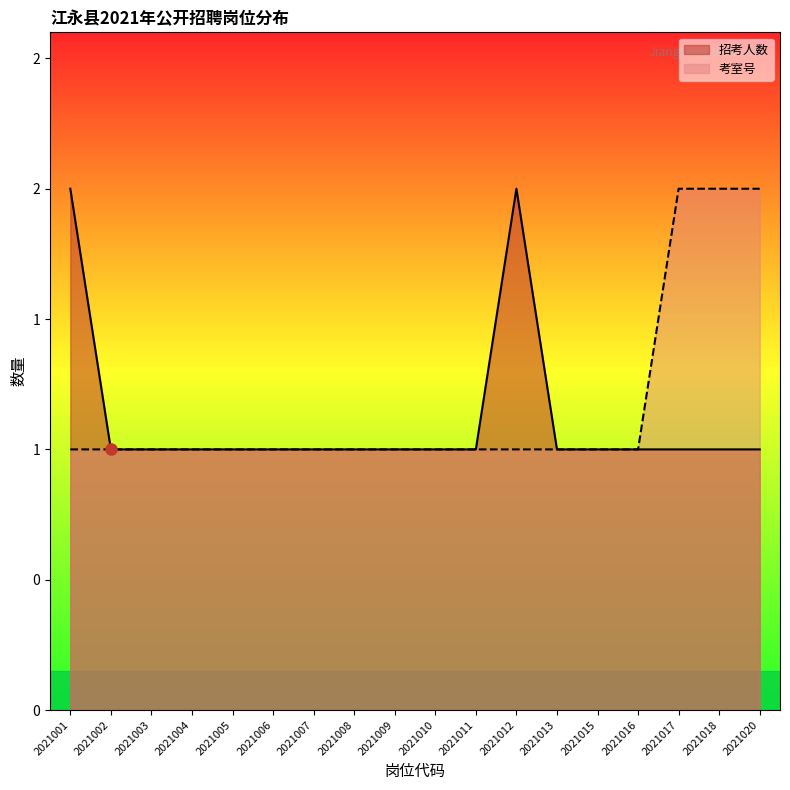

Which series has the largest total across all categories?

考室号